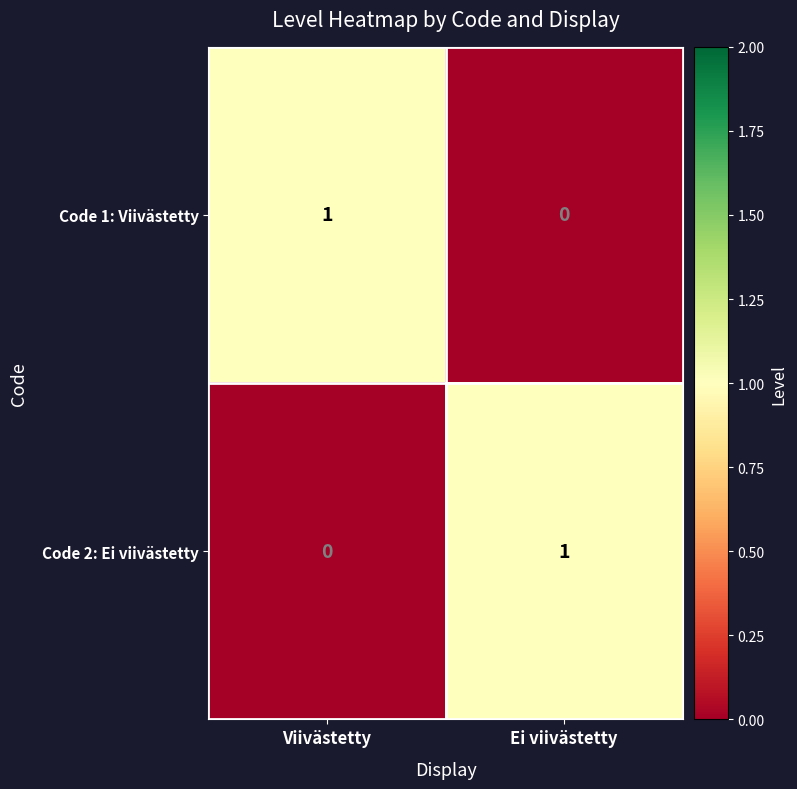

What is the spread (max minus min) of values at Viivästetty?

1